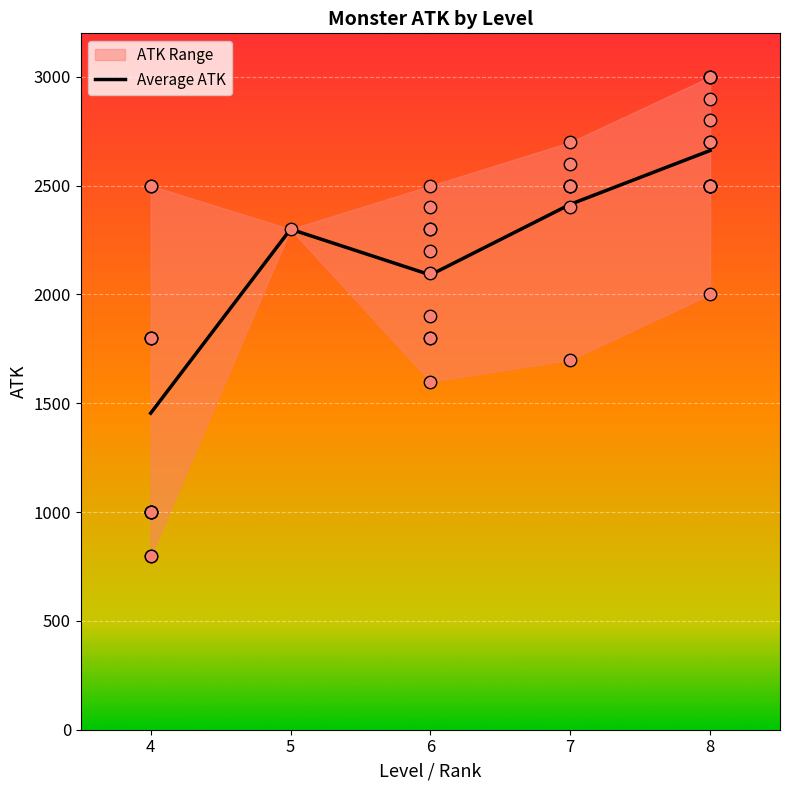

What is the change in value from 4 to 6?

+635.5